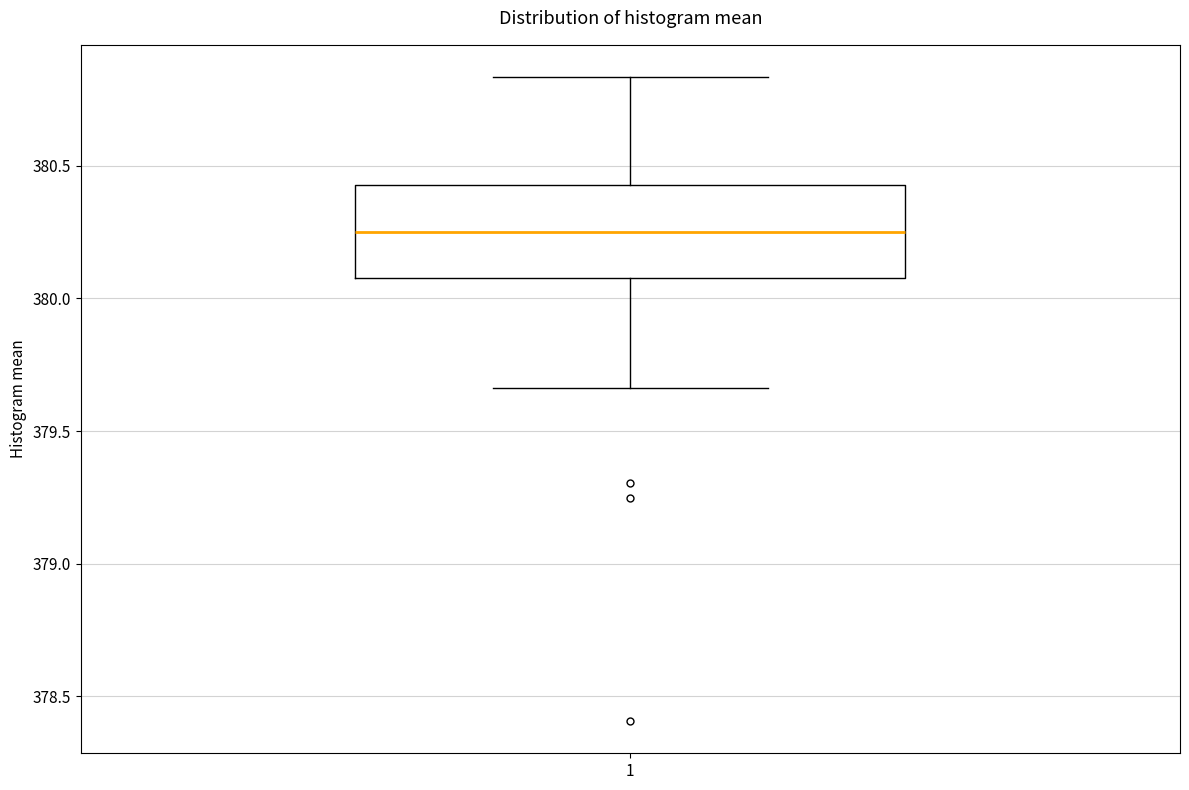

Where does the median line of the box at x = 1 sit on the y-axis? The values are not printed on the chart, so give them approximately, as read against the axis.

380.25